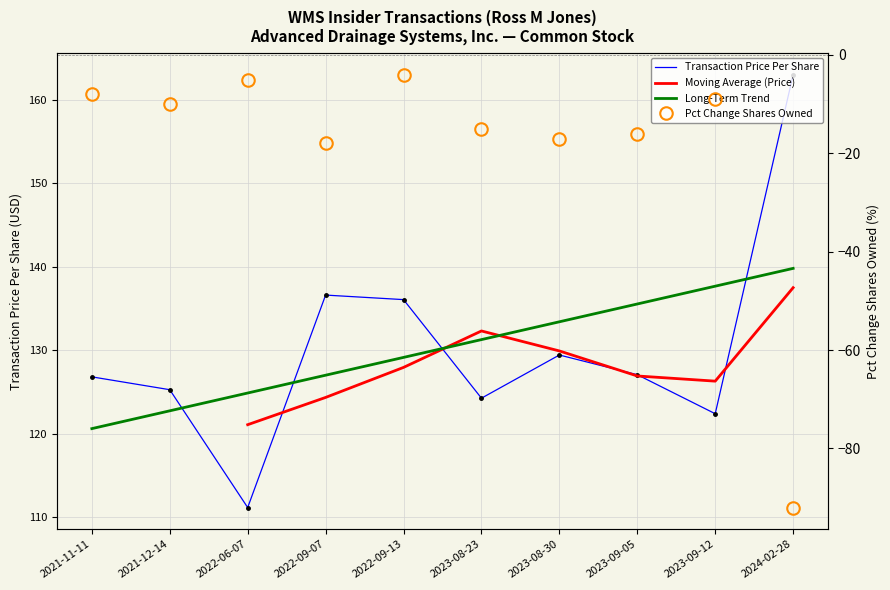

Where is the first local maximum for transactionPricePerShare?

2022-09-07